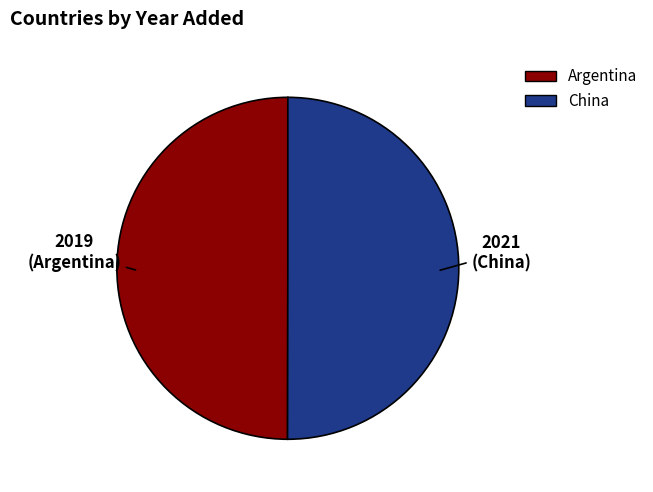

How many segments does this pie chart have?

2